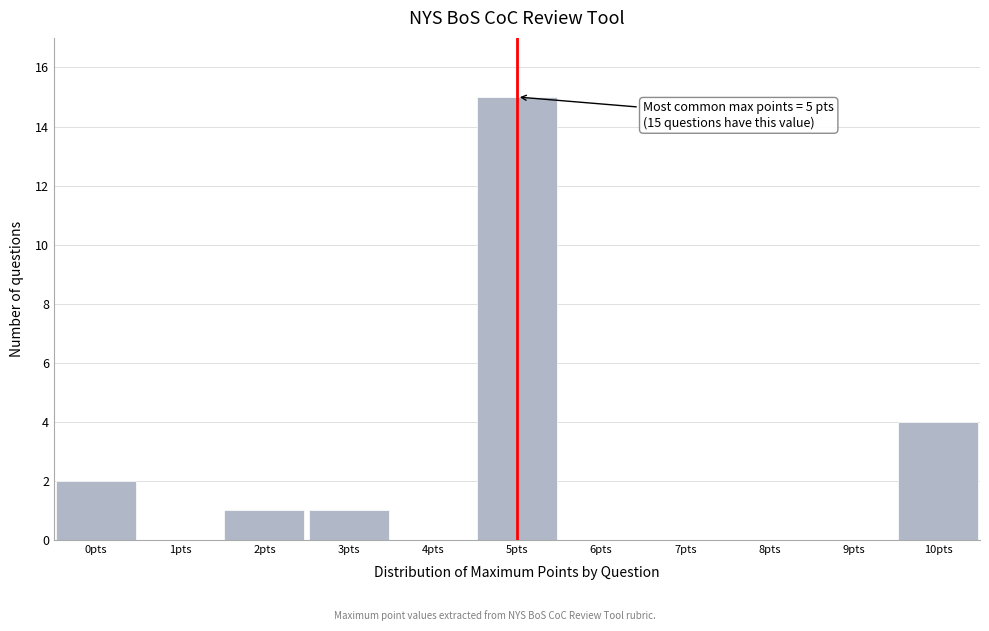

Which range on the x-axis has the tallest bar?

4.5 to 5.5